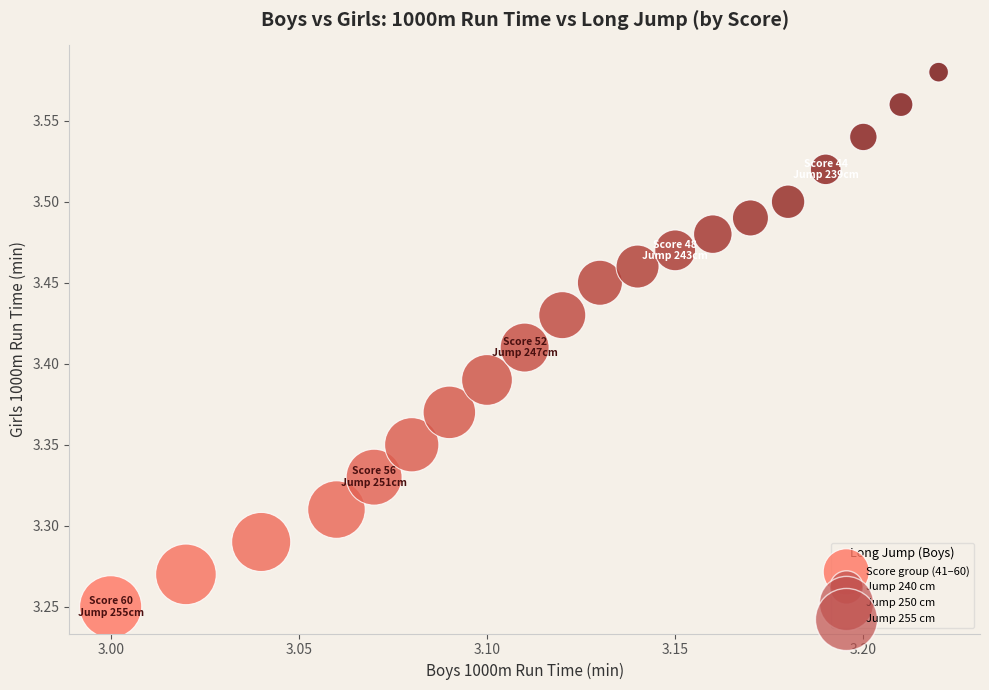

What is the range of Y values (max minus min)?

0.3